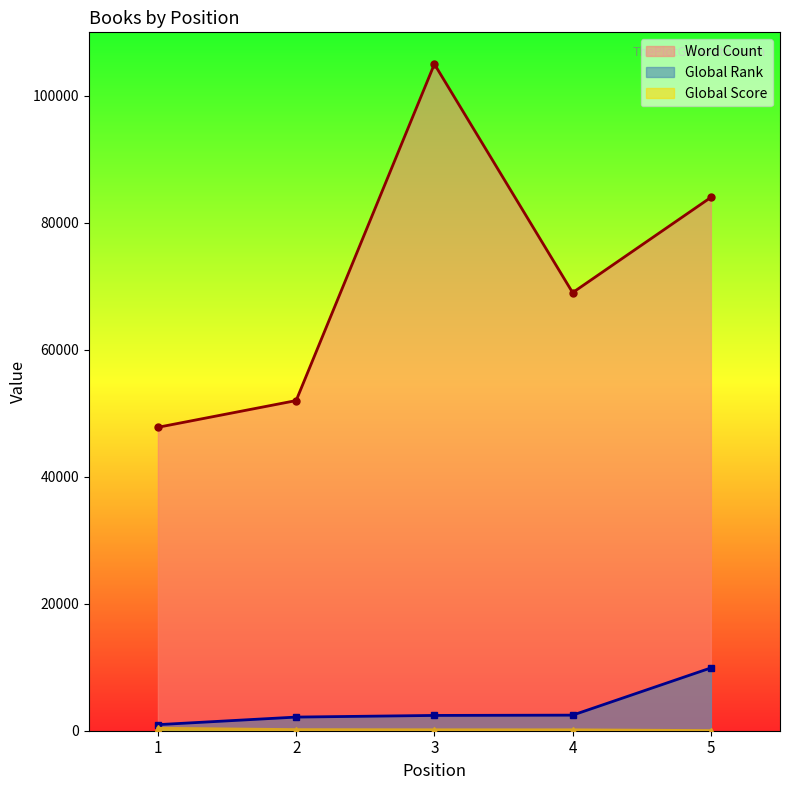

What is the minimum value shown in the chart?

21